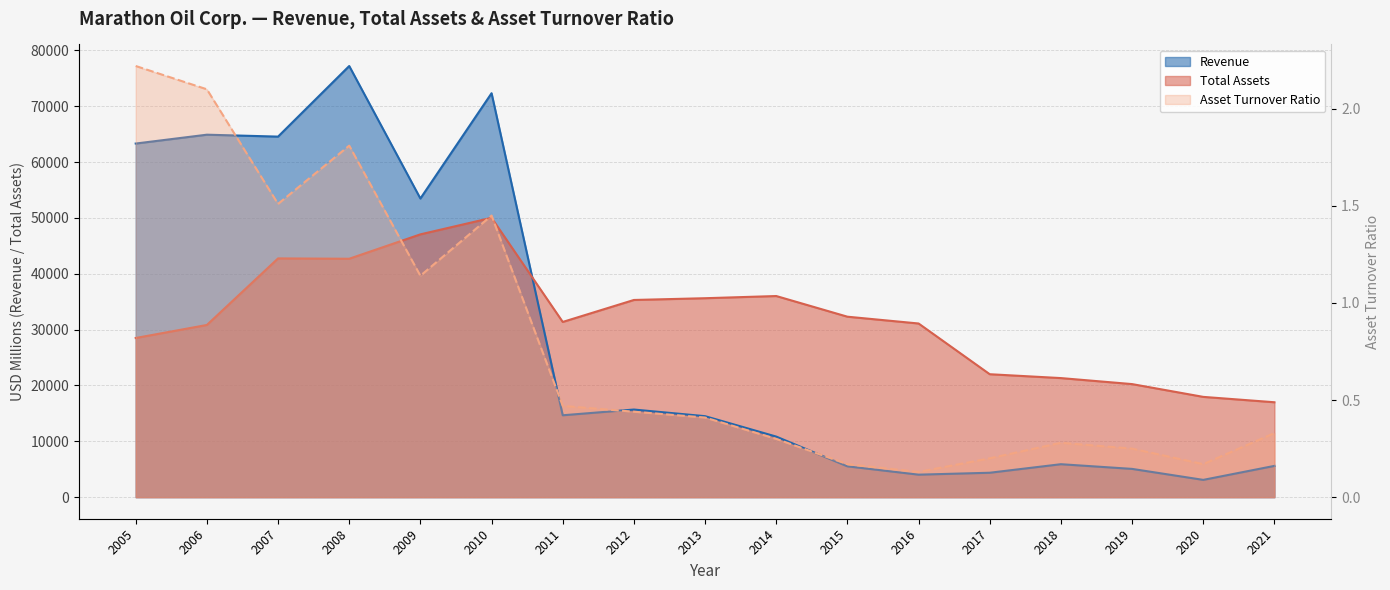

Reading right to left, extract all data points from this chart.

Revenue: 2021=5601.0	2020=3097.0	2019=5063.0	2018=5902.0	2017=4373.0	2016=4031.0	2015=5522.0	2014=10846.0	2013=14501.0	2012=15688.0	2011=14663.0	2010=72321.0	2009=53470.0	2008=77193.0	2007=64552.0	2006=64896.0	2005=63311.0
Total Assets: 2021=16994.0	2020=17956.0	2019=20245.0	2018=21321.0	2017=22012.0	2016=31094.0	2015=32311.0	2014=36011.0	2013=35620.0	2012=35306.0	2011=31371.0	2010=50014.0	2009=47052.0	2008=42686.0	2007=42746.0	2006=30831.0	2005=28498.0
Asset Turnover Ratio: 2021=0.3	2020=0.2	2019=0.2	2018=0.3	2017=0.2	2016=0.1	2015=0.2	2014=0.3	2013=0.4	2012=0.4	2011=0.5	2010=1.4	2009=1.1	2008=1.8	2007=1.5	2006=2.1	2005=2.2